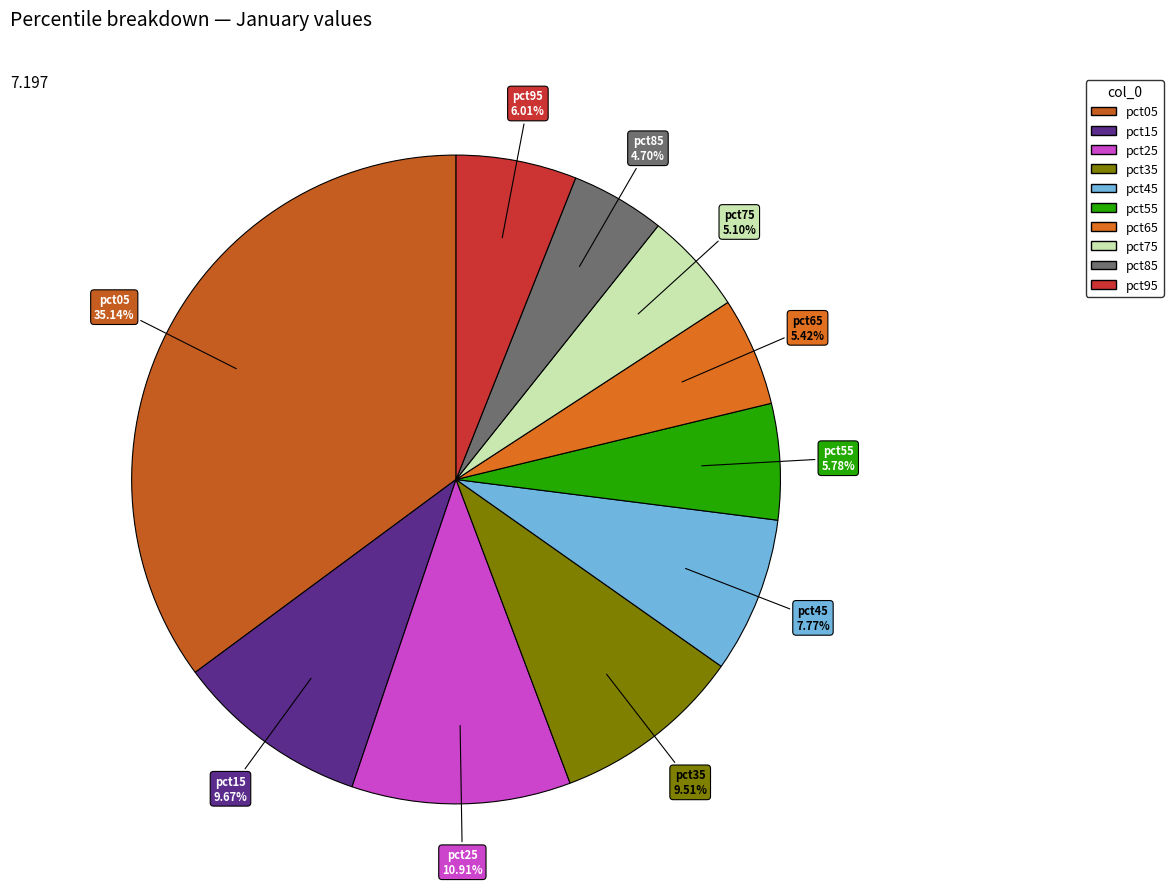

Is it true that pct35 is 10% of the pie?

True